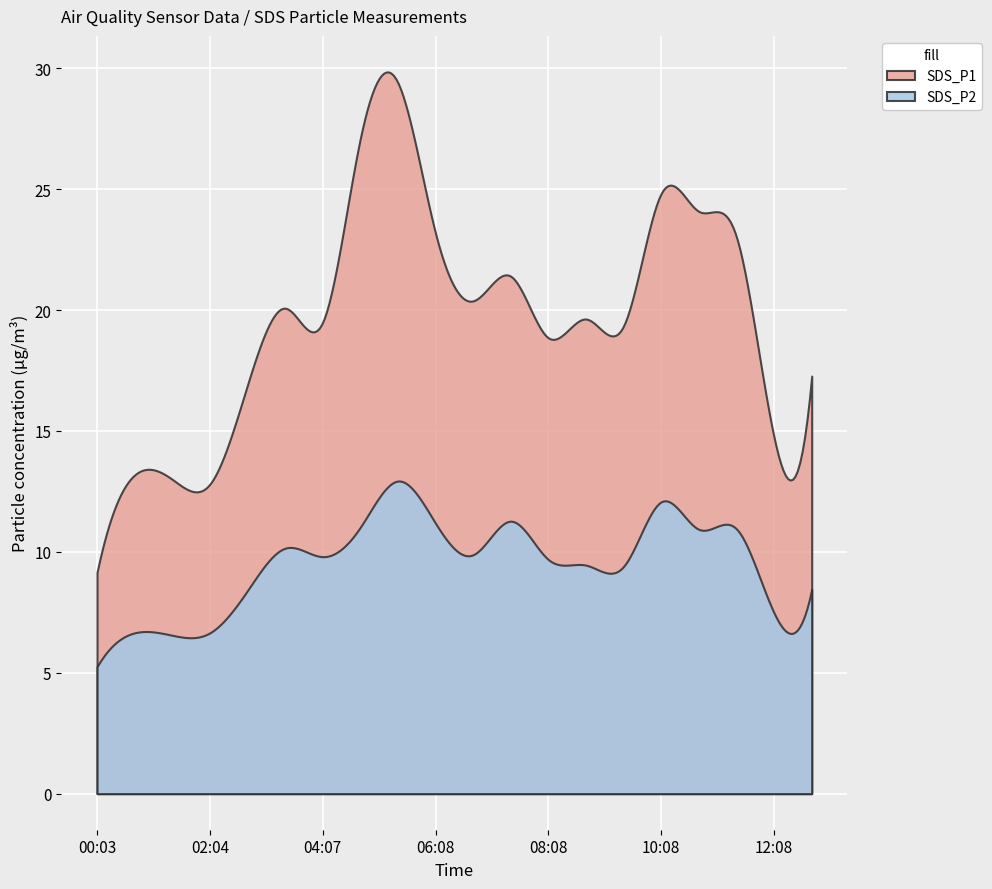

What is the average value of the SDS_P1 series?

19.7